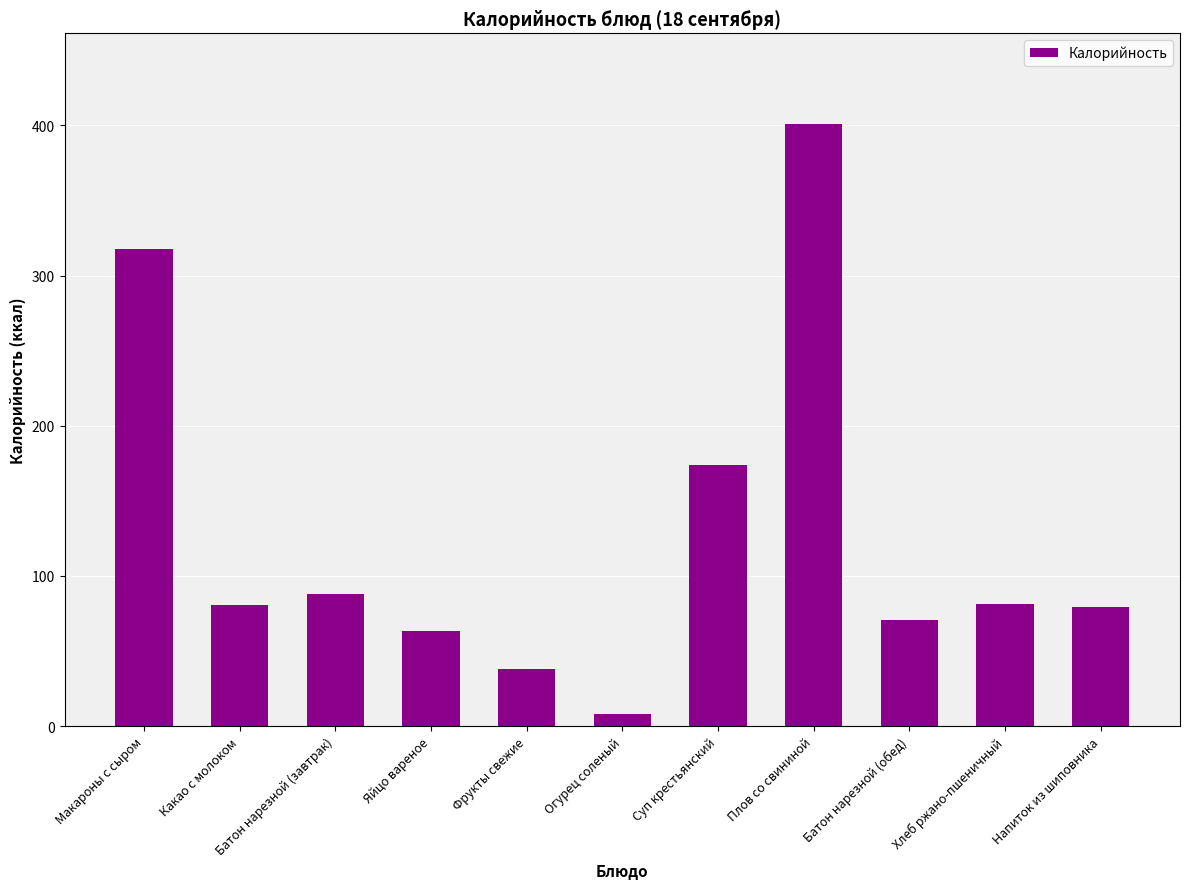

What position from the left is Макароны с сыром?

1